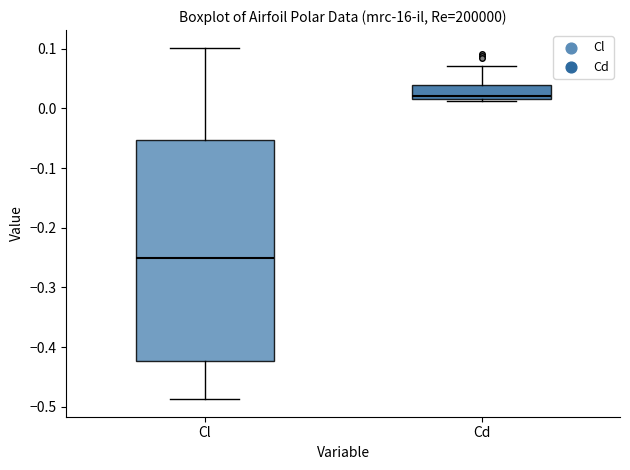

Reading left to right, transcribe this box plot: for each box, give where its median line is, the range the box spans, and where its two whiskers end, as read against the y-axis. The values are not printed on the chart, so give them approximately, as read against the axis.

Cl: median -0.25, box -0.42 to -0.05, whiskers -0.49 to 0.10
Cd: median 0.02 (just above the box's lower edge), box 0.02 to 0.04, whiskers 0.01 to 0.07